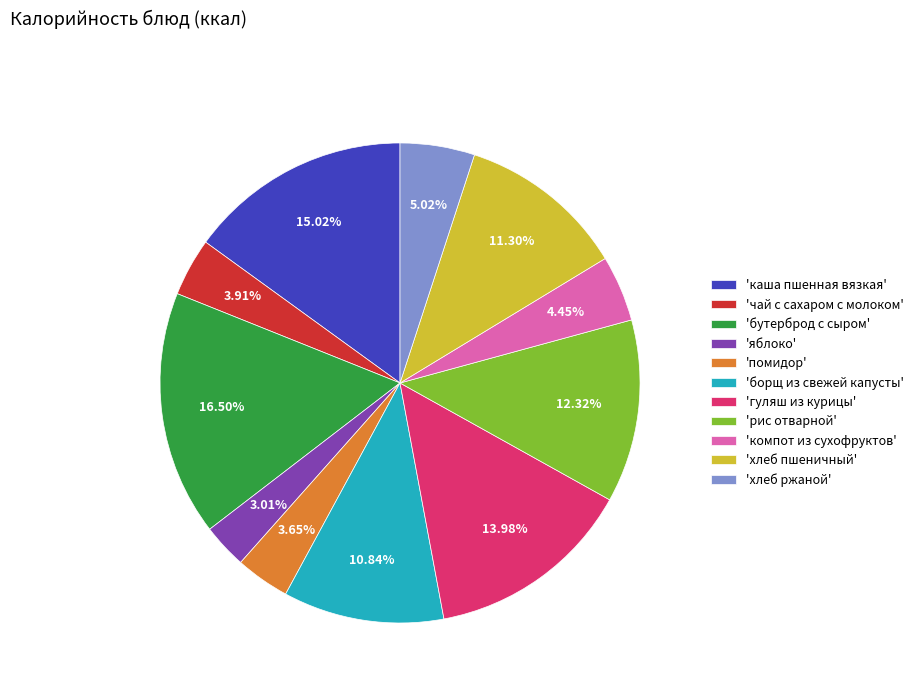

Do 'яблоко' and 'борщ из свежей капусты' together represent more than half of the pie?

No